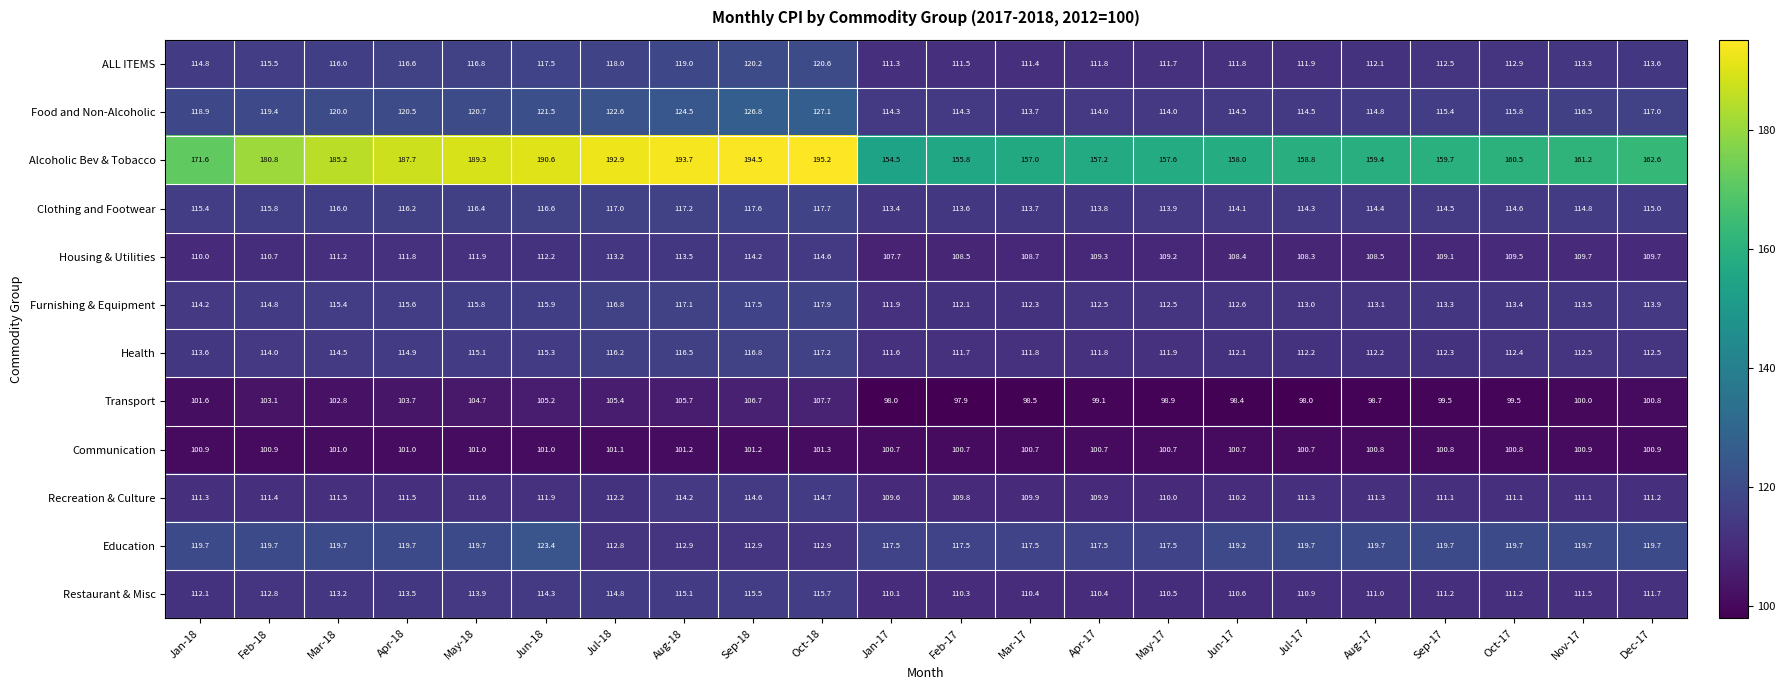

Rank the series at Aug-18 from lowest to highest value.

Communication, Transport, Education, Housing & Utilities, Recreation & Culture, Restaurant & Misc, Health, Furnishing & Equipment, Clothing and Footwear, ALL ITEMS, Food and Non-Alcoholic, Alcoholic Bev & Tobacco